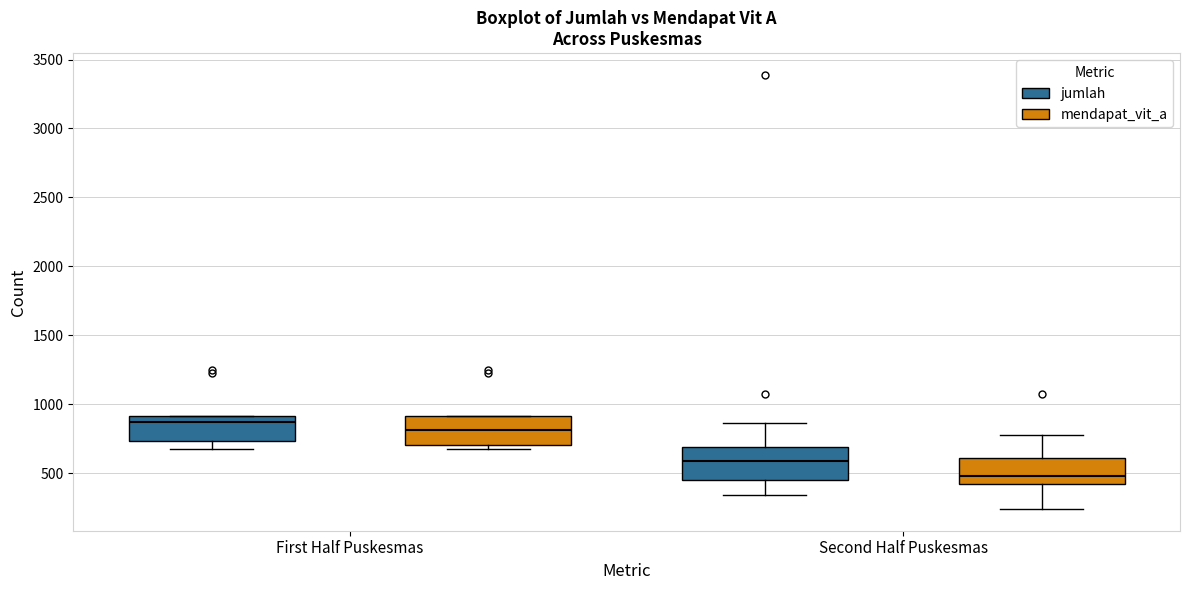

Which box's median line is the highest?

First Half Puskesmas (jumlah)